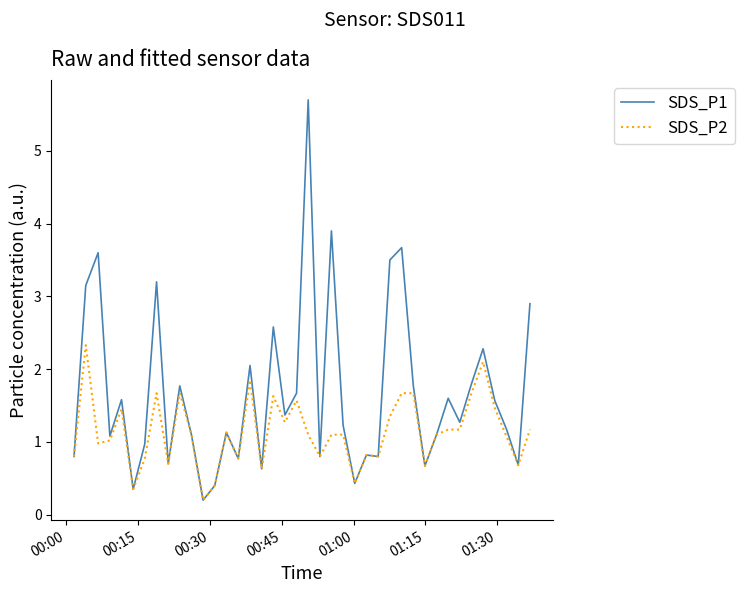

List the series in order of their overall mean, highest first.

SDS_P1, SDS_P2